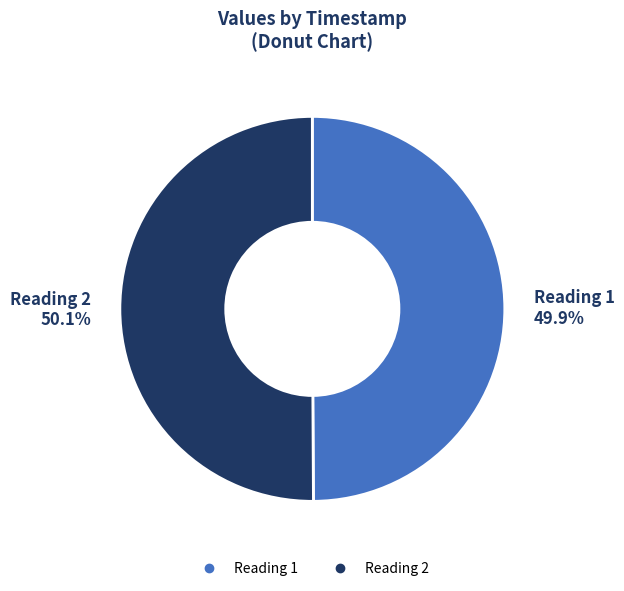

Does any single category account for the majority?

Yes